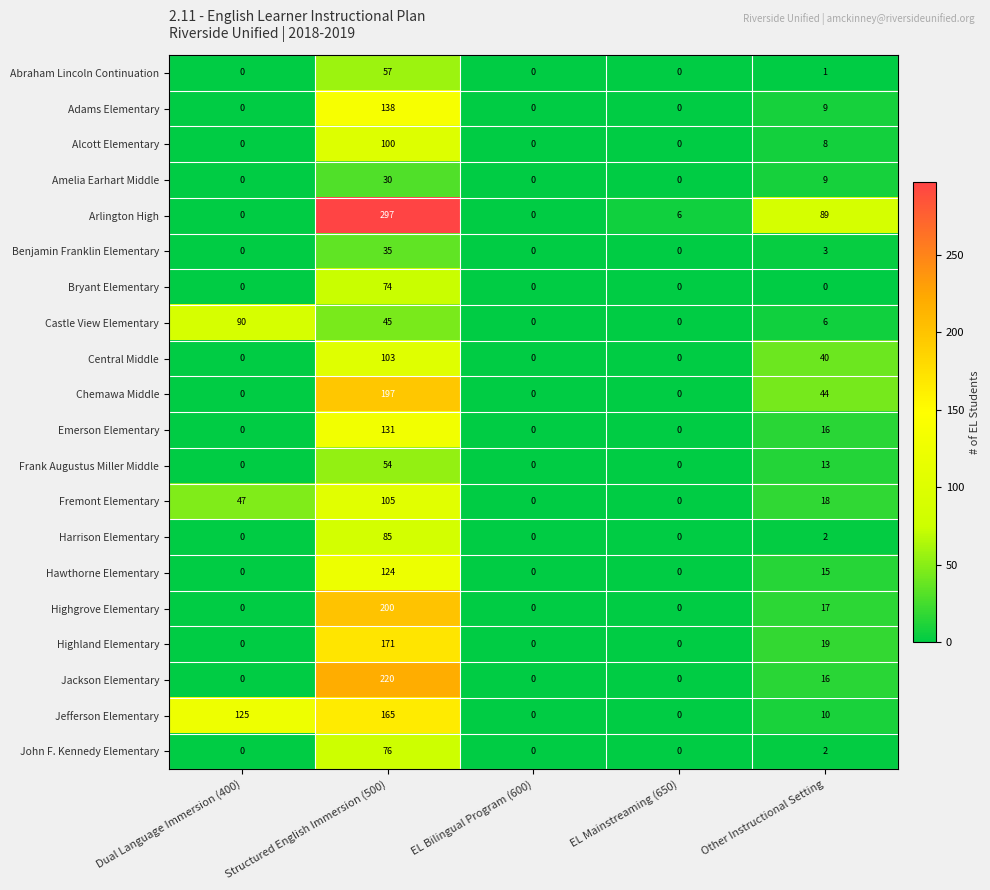

What is the average value of the Frank Augustus Miller Middle series?

13